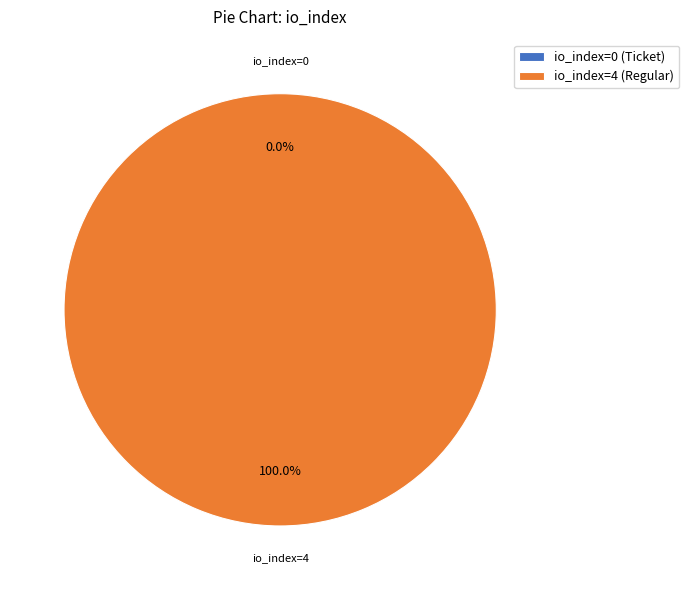

Rank the categories by value from lowest to highest.

io_index=0, io_index=4